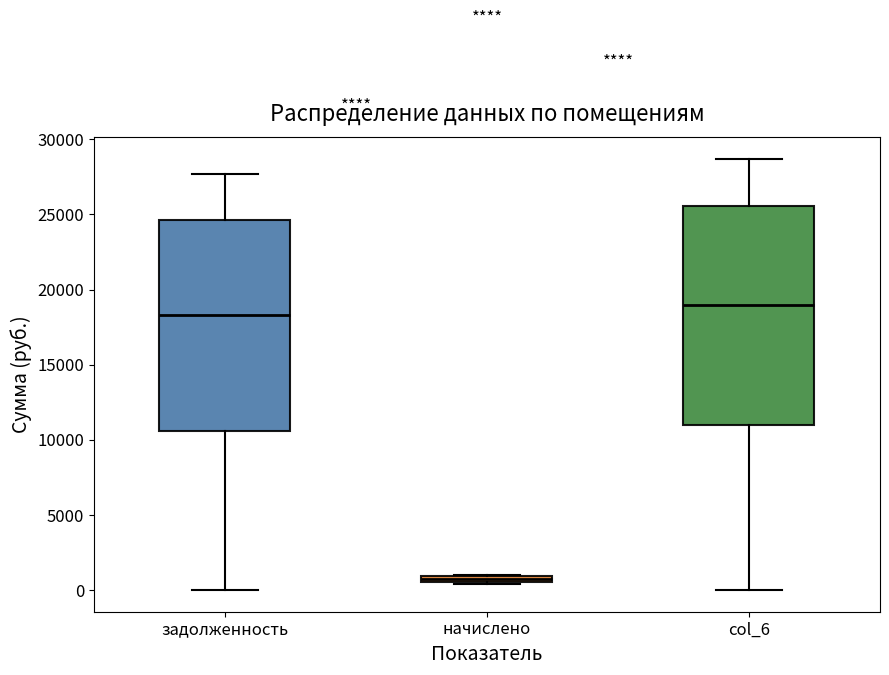

Which box is the tallest, from its lower edge to its upper edge?

col_6